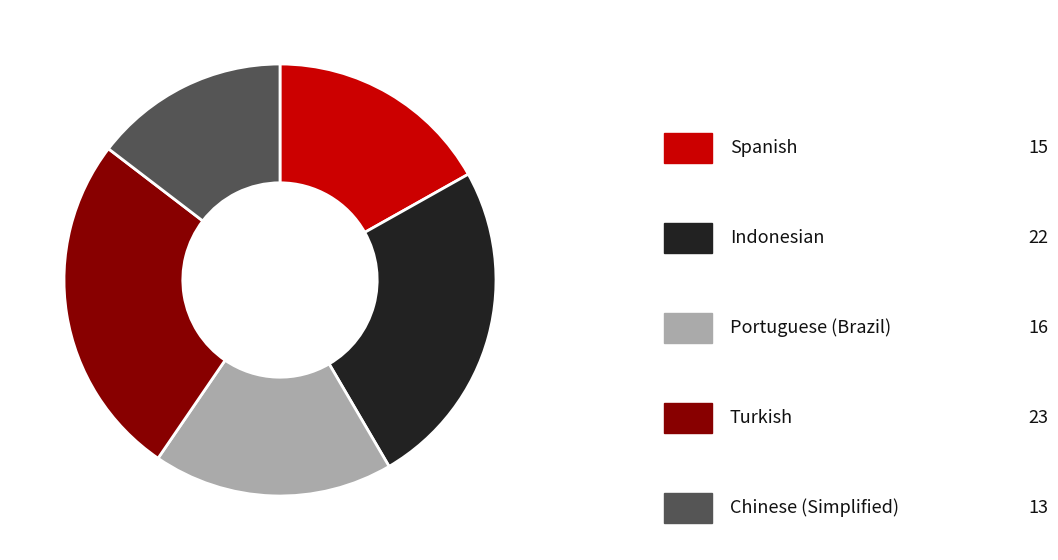

Is there a majority slice in this chart?

No